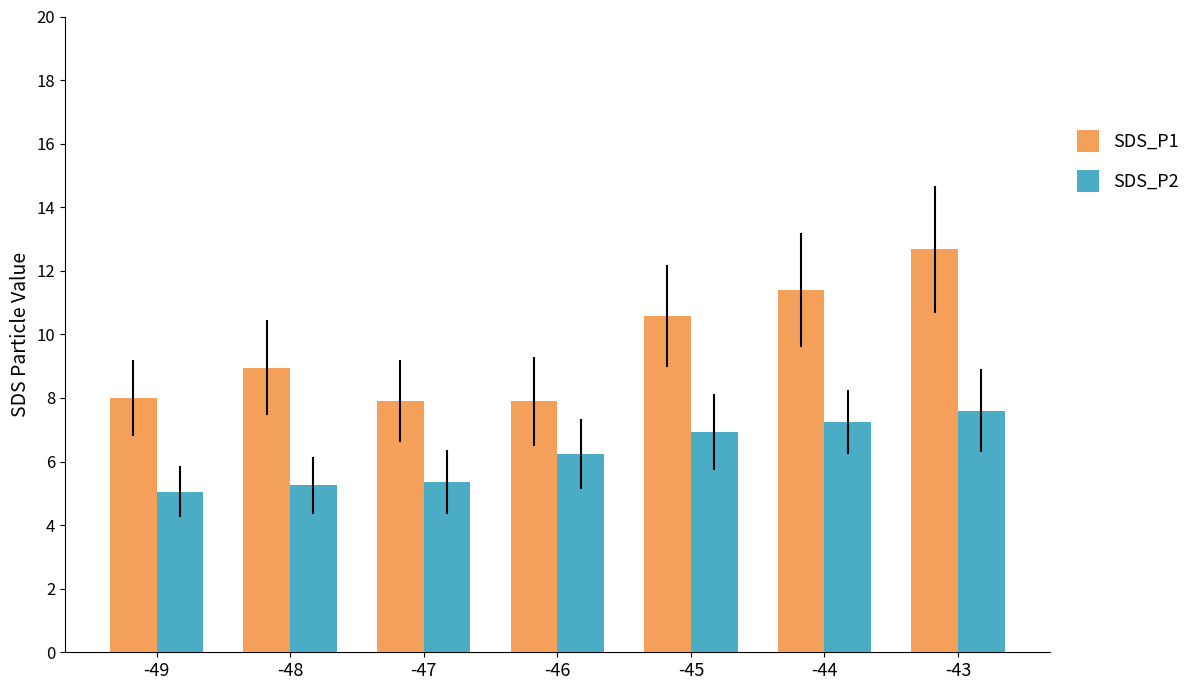

At which label is SDS_P1 closest to 10?

-45